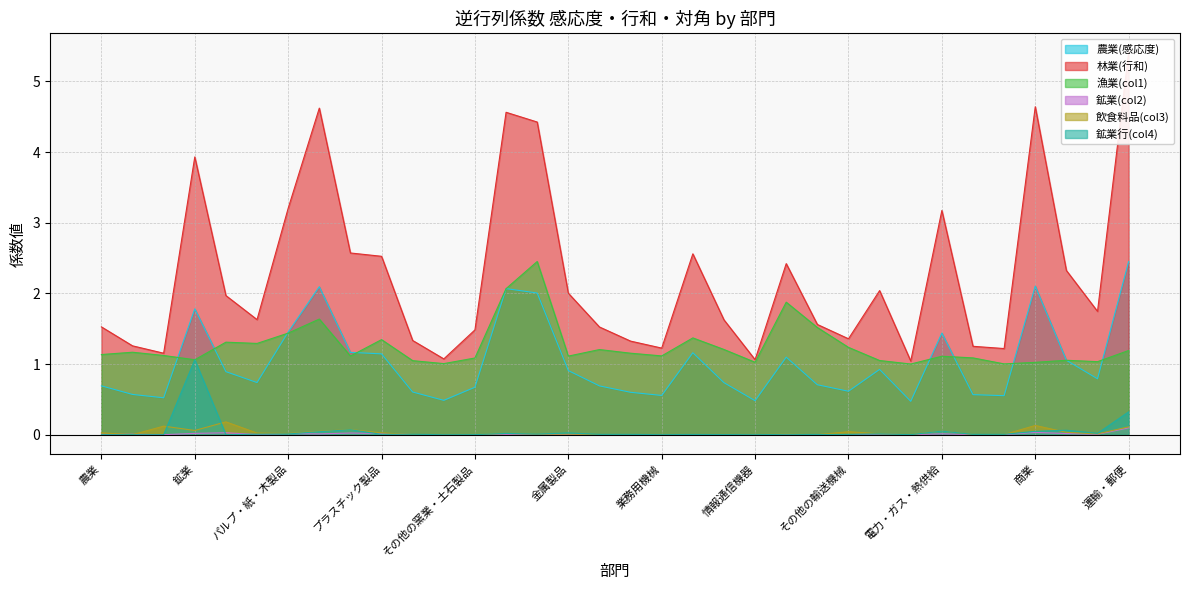

True or false: 農業(感応度) has more than 1 interior local peaks.

True